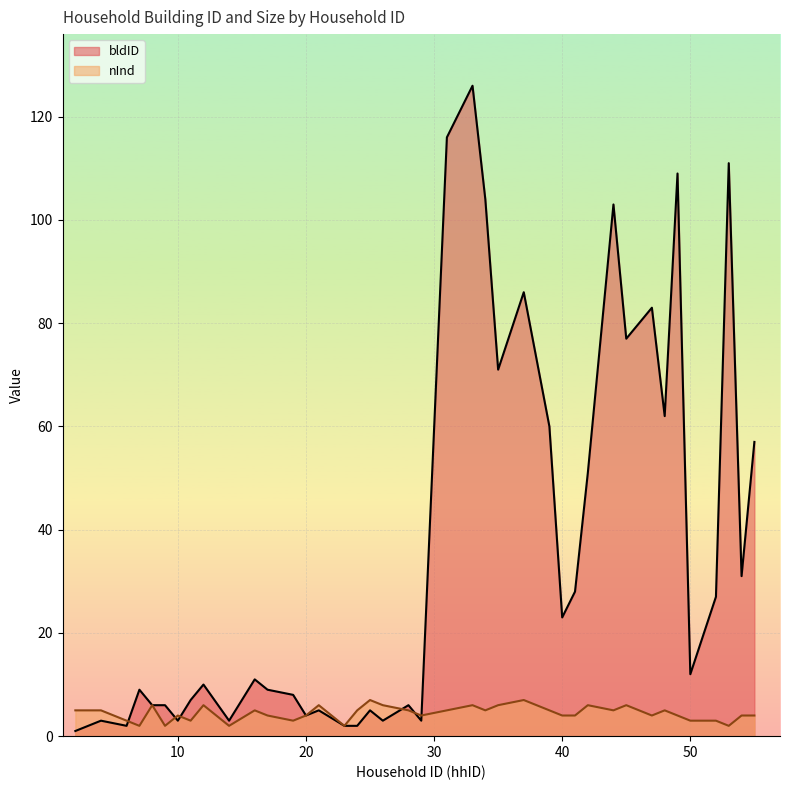

True or false: nInd has a value of 2 at 9.

True